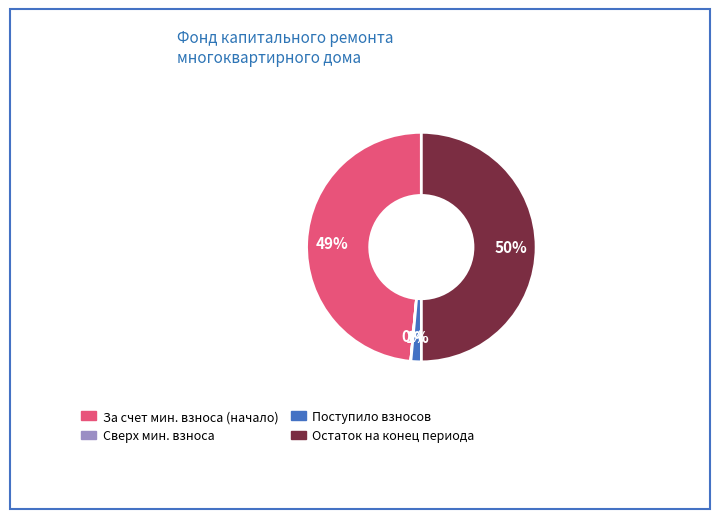

To the nearest percent, what is the difference between the largest and smallest slice percentages?

50%